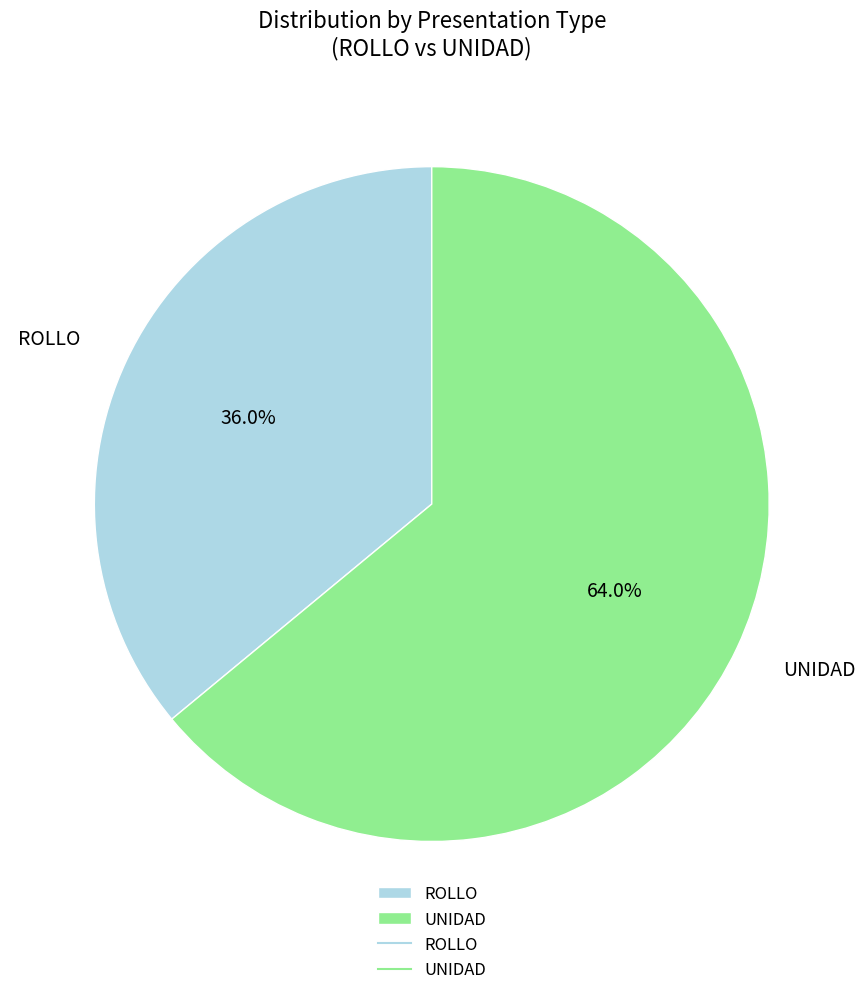

The ROLLO slice represents 36% of the pie. True or false?

True